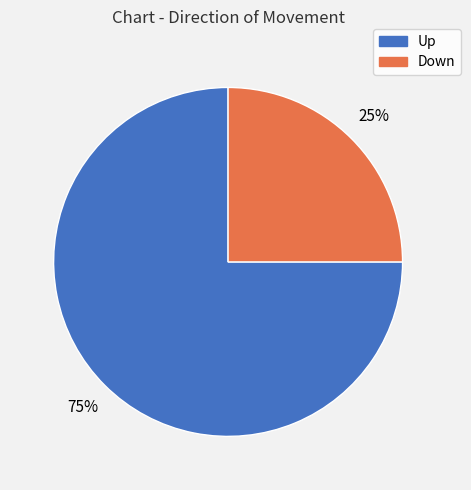

To the nearest percent, what is the difference between the largest and smallest slice percentages?

50%